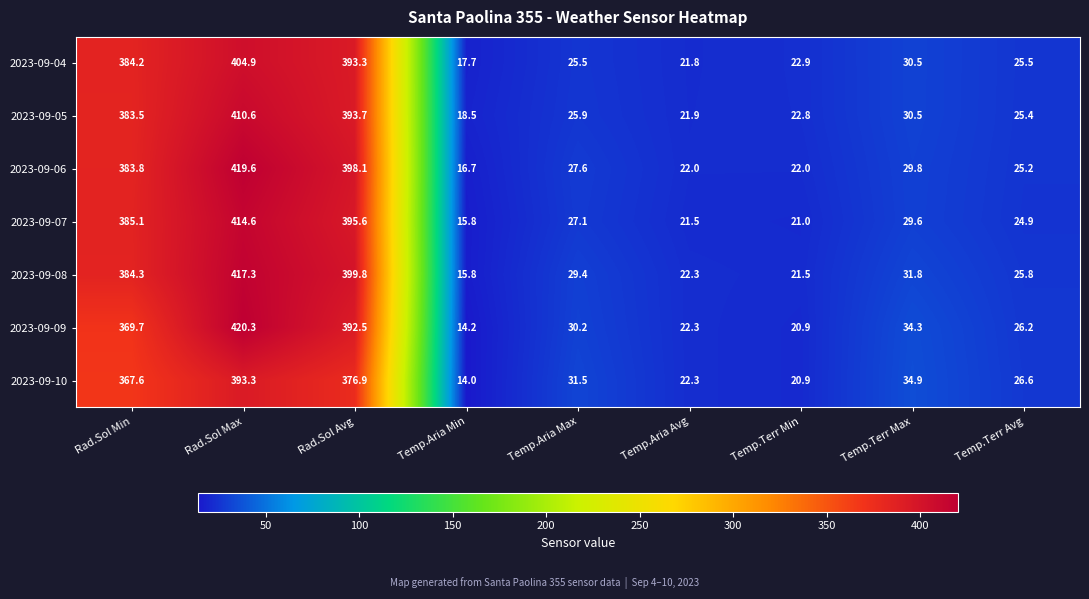

List the series in order of their peak value, lowest first.

2023-09-10, 2023-09-04, 2023-09-05, 2023-09-07, 2023-09-08, 2023-09-06, 2023-09-09